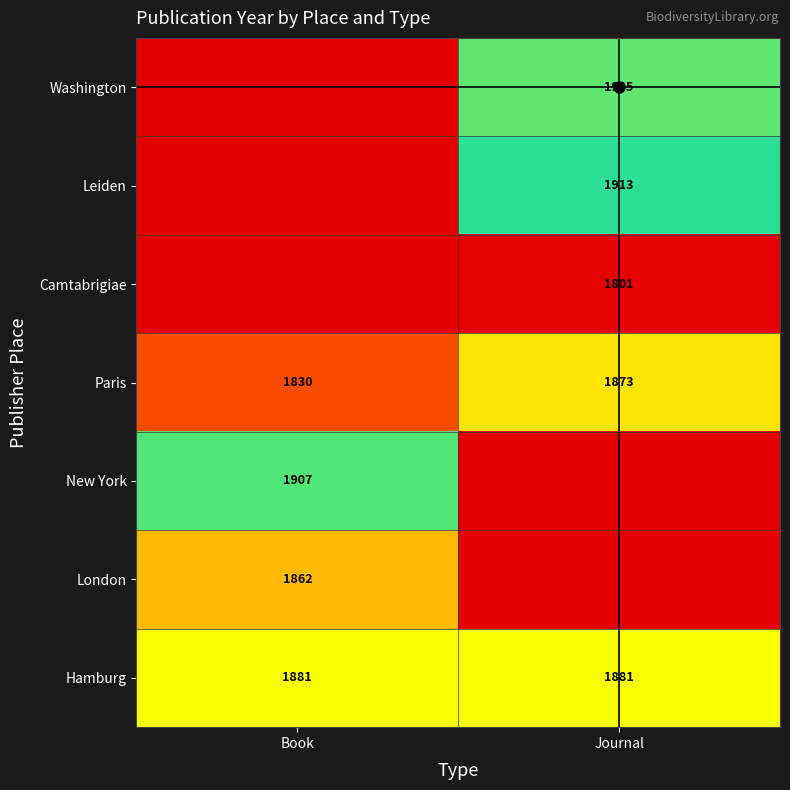

The value of New York at Journal is 1791. True or false?

True